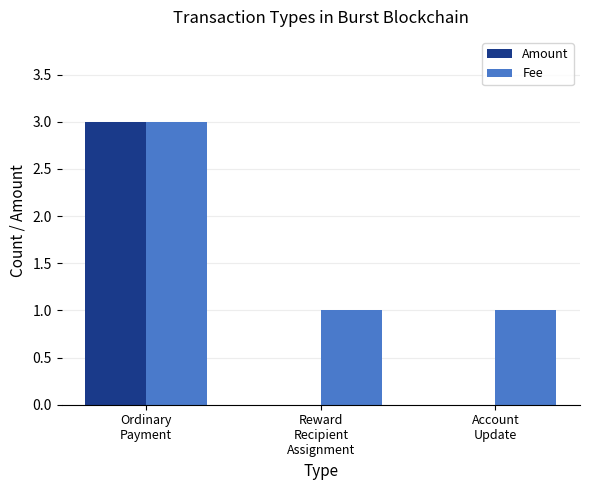

Which series has the largest total across all categories?

Fee